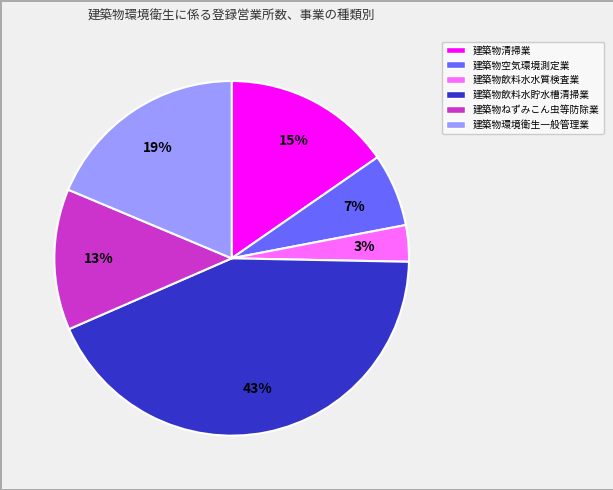

Which has a higher value, 建築物飲料水貯水槽清掃業 or 建築物空気環境測定業?

建築物飲料水貯水槽清掃業